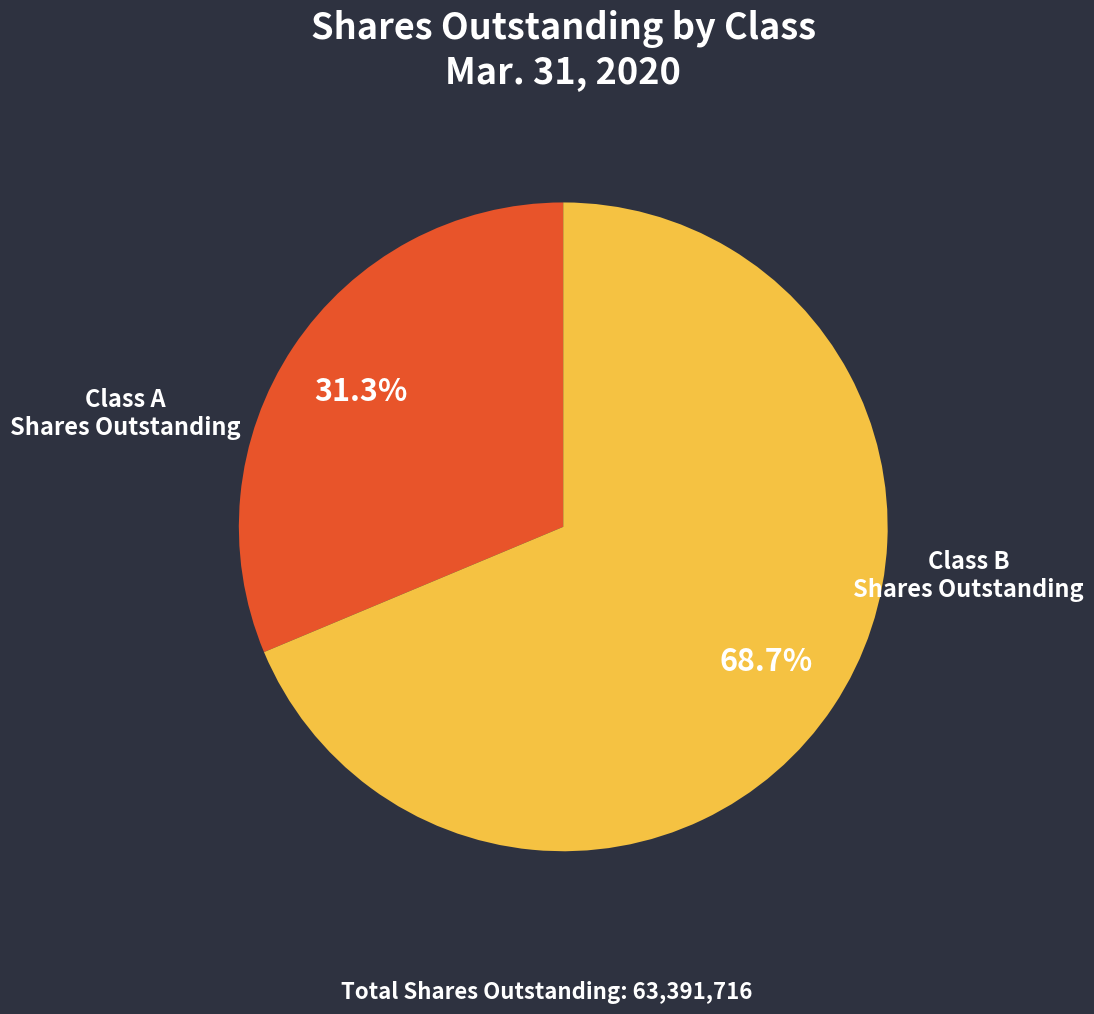

Does Class B Shares Outstanding represent more than half of the total?

Yes